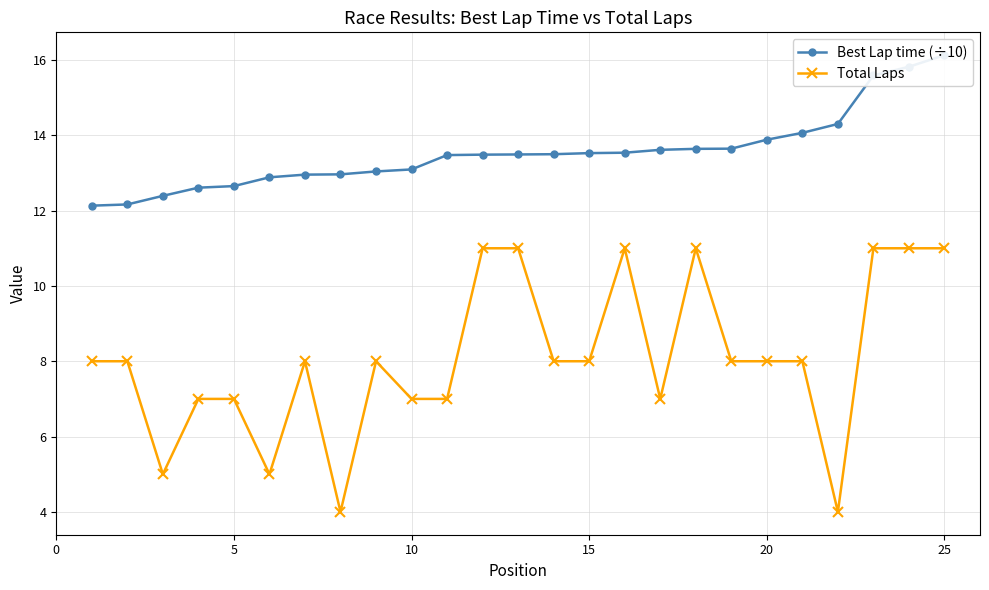

What are all the series names shown in the legend?

Best Lap time (÷10), Total Laps